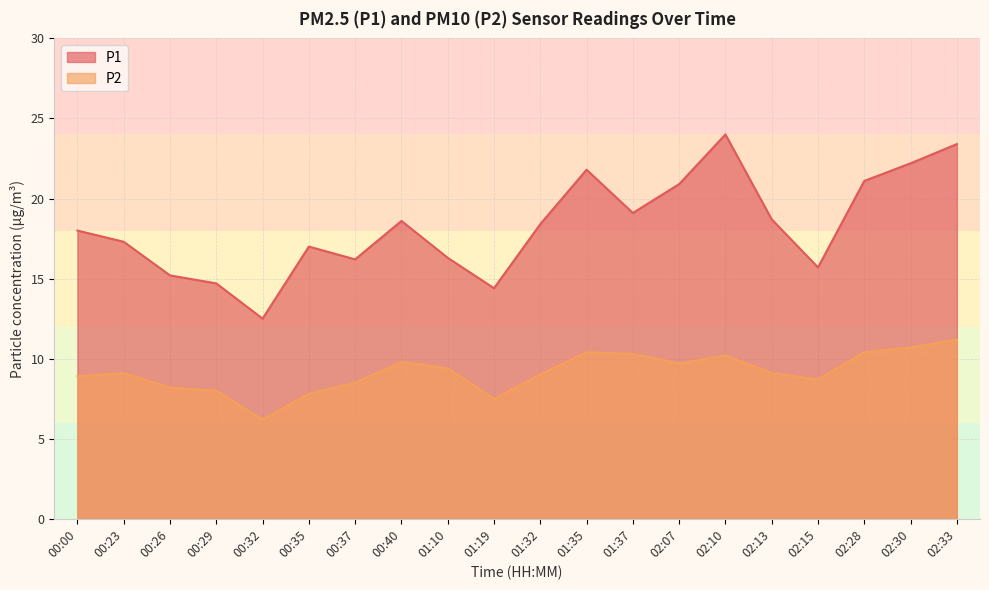

What is the greatest value displayed?

24.0